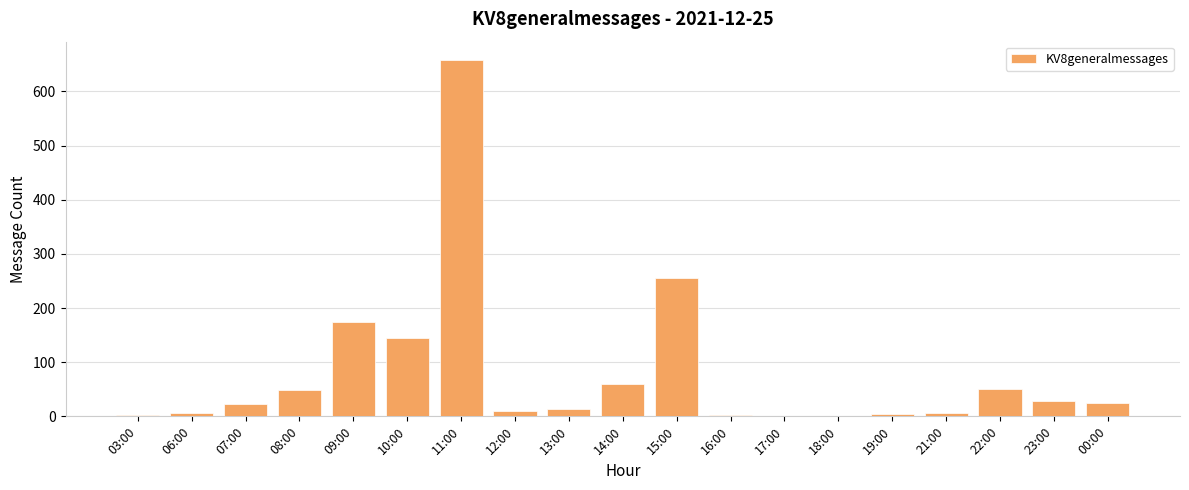

Count the number of data series in this chart.

1